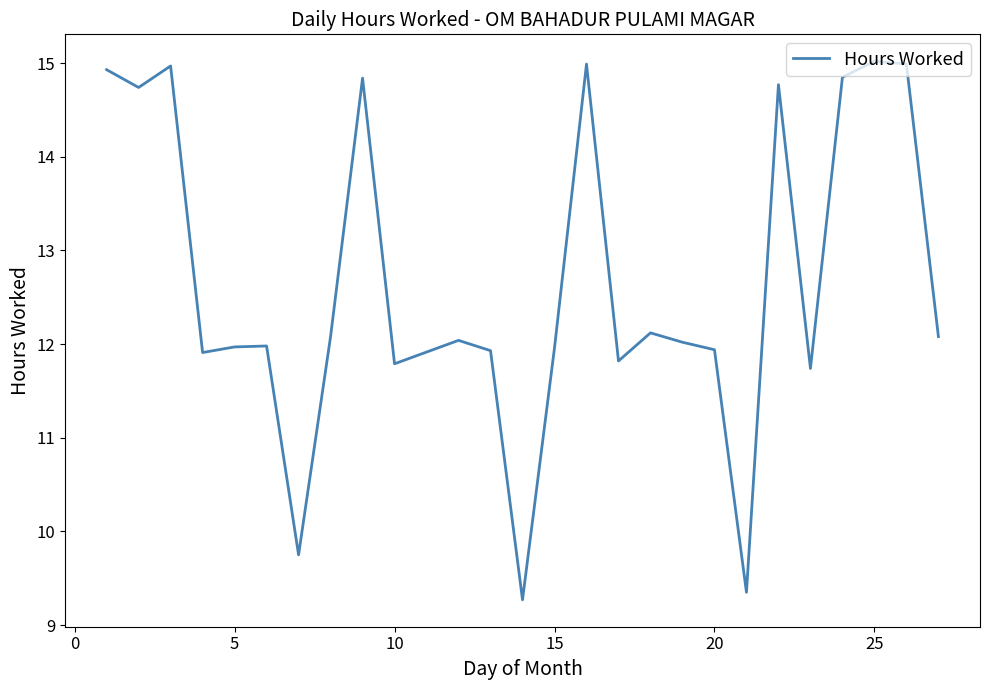

What is the minimum value shown in the chart?

9.3